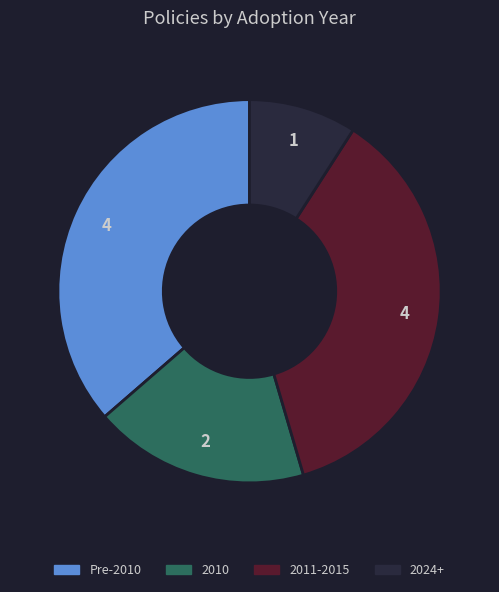

How many slices are in this pie chart?

4